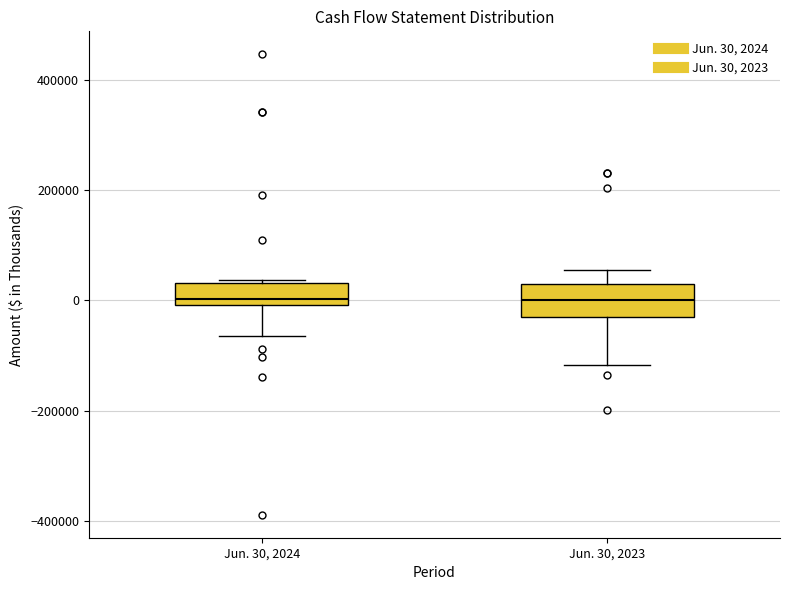

Where is the upper edge of the box for Jun. 30, 2024 on the y-axis? The values are not printed on the chart, so give them approximately, as read against the axis.

40000